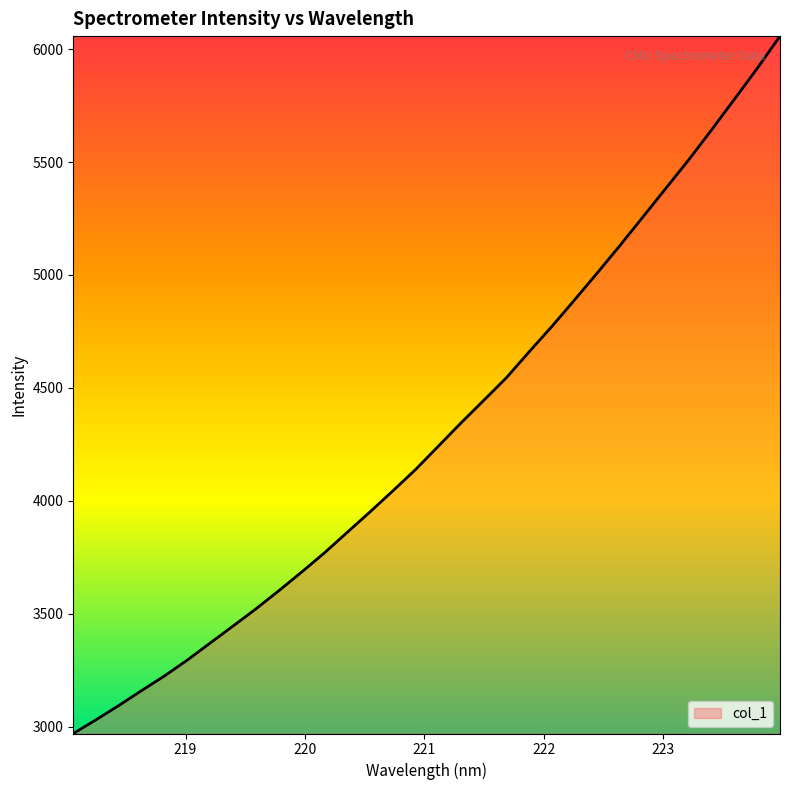

Reading right to left, what are all the values shown in this chart?

6057.2	5914.3	5778.2	5643.1	5510.7	5385.1	5259.2	5133.8	5011.8	4892.0	4774.0	4661.5	4546.4	4445.5	4345.4	4241.9	4138.5	4043.9	3950.8	3860.3	3769.4	3684.5	3601.9	3521.9	3446.2	3371.2	3295.8	3225.6	3161.0	3094.9	3031.6	2970.7